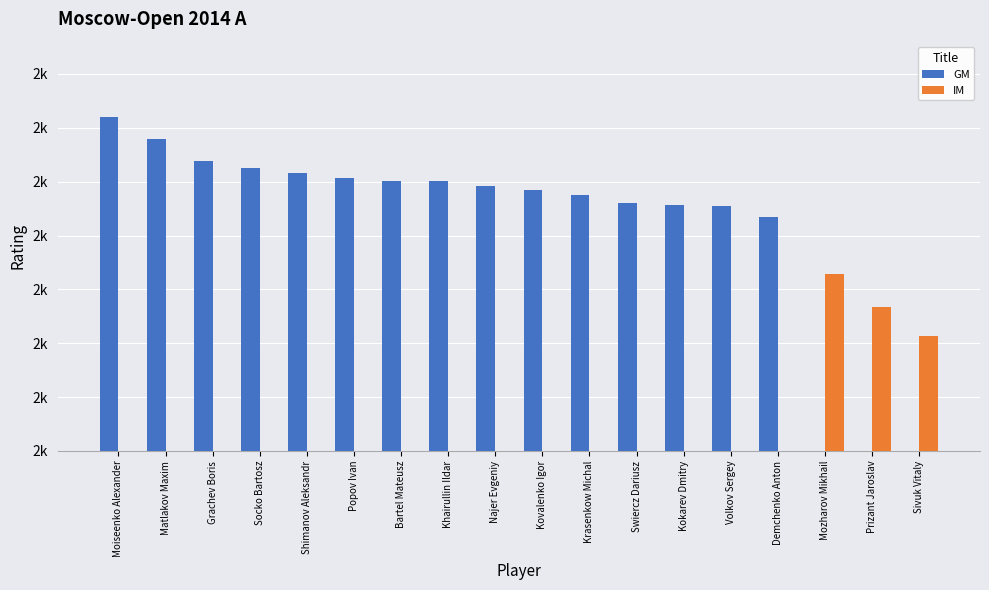

What is the label of the 18th bar from the right?

Moiseenko Alexander